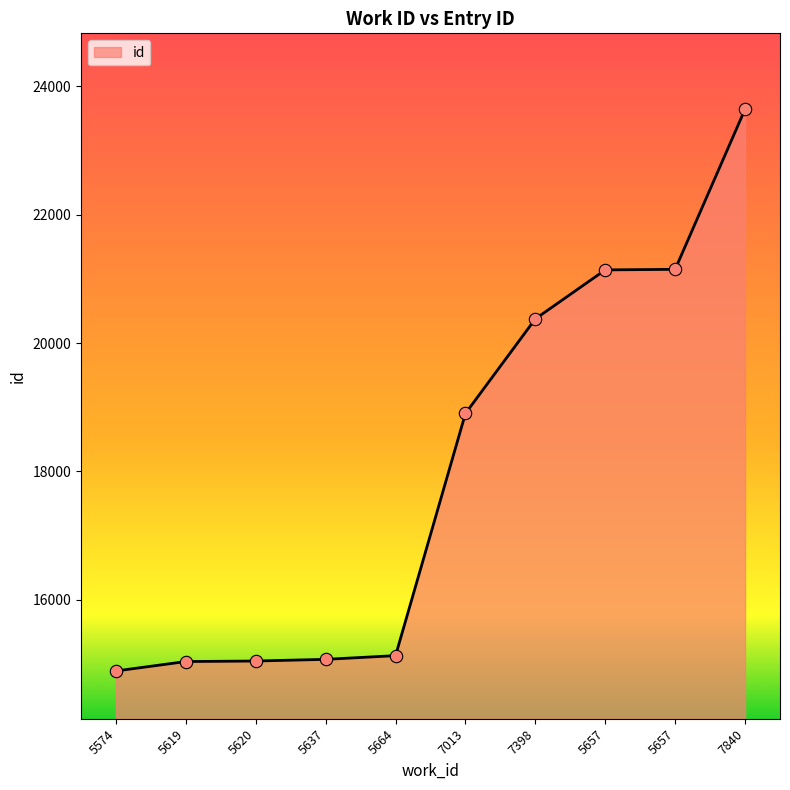

Which has a higher value, 5574 or 5657?

5657